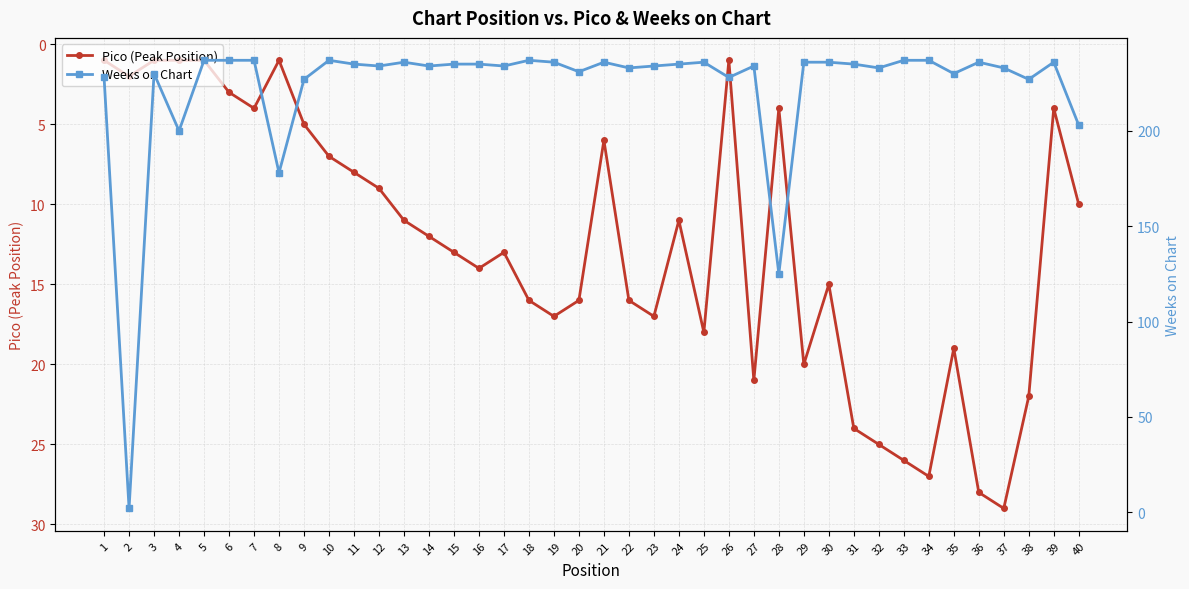

The value of Weeks on Chart at 23 is 234. True or false?

True